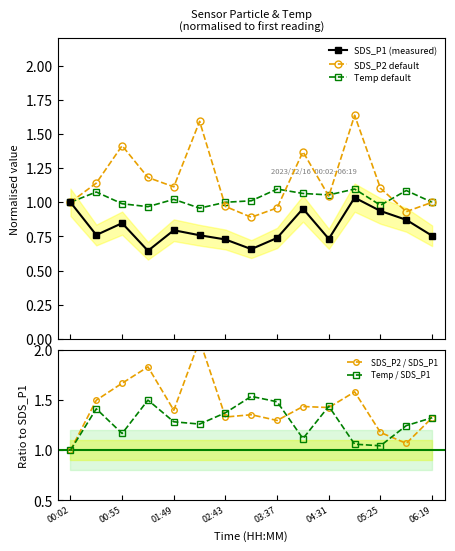

Reading left to right, transcribe all the data shown in this chart.

SDS_P1 (measured): 1.0	0.8	0.8	0.6	0.8	0.8	0.7	0.7	0.7	1.0	0.7	1.0	0.9	0.9	0.8
SDS_P2 default: 1.0	1.1	1.4	1.2	1.1	1.6	1.0	0.9	1.0	1.4	1.0	1.6	1.1	0.9	1.0
Temp default: 1.0	1.1	1.0	1.0	1.0	1.0	1.0	1.0	1.1	1.1	1.1	1.1	1.0	1.1	1.0
SDS_P2 / SDS_P1: 1.0	1.5	1.7	1.8	1.4	2.1	1.3	1.4	1.3	1.4	1.4	1.6	1.2	1.1	1.3
Temp / SDS_P1: 1.0	1.4	1.2	1.5	1.3	1.3	1.4	1.5	1.5	1.1	1.4	1.1	1.0	1.2	1.3